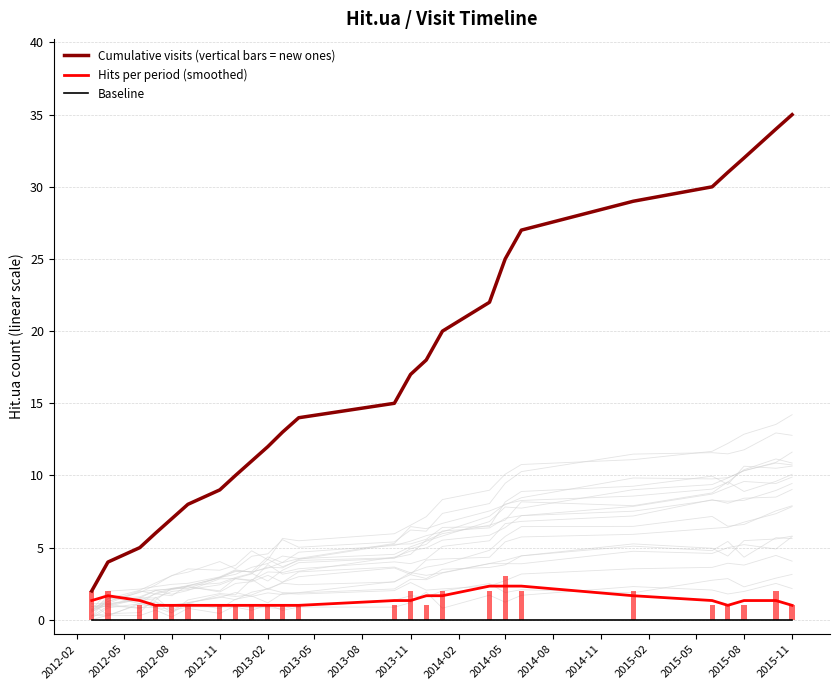

Which series has the widest spread of values?

Cumulative visits (vertical bars = new ones)